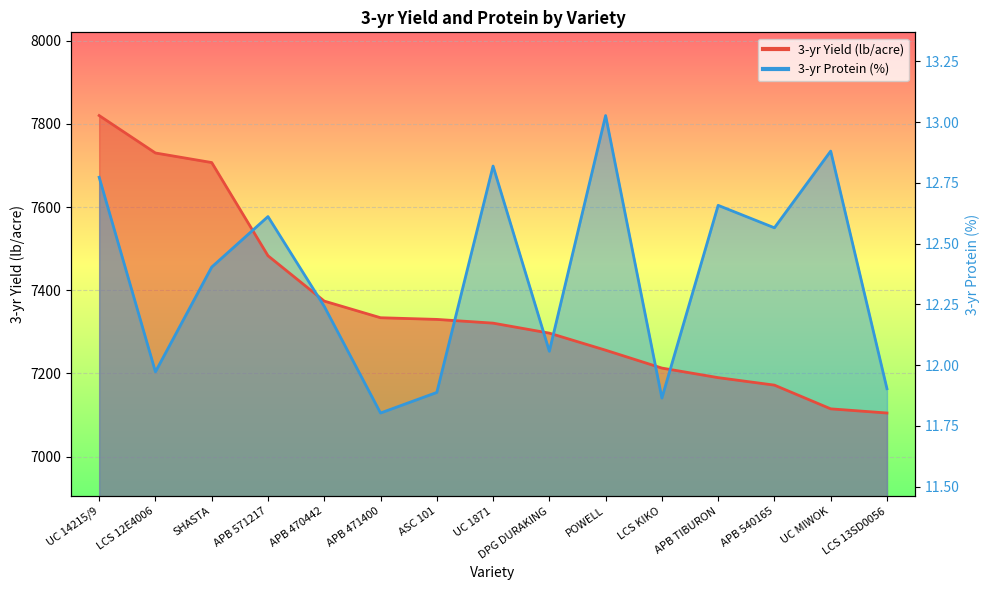

What is the label of the 13th point from the right?

SHASTA